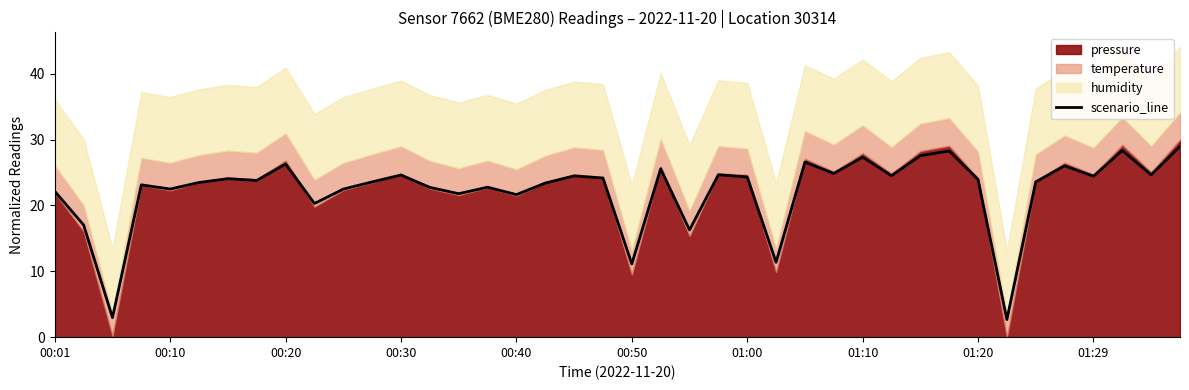

The value of scenario_line at 00:20 is 35.6. True or false?

False